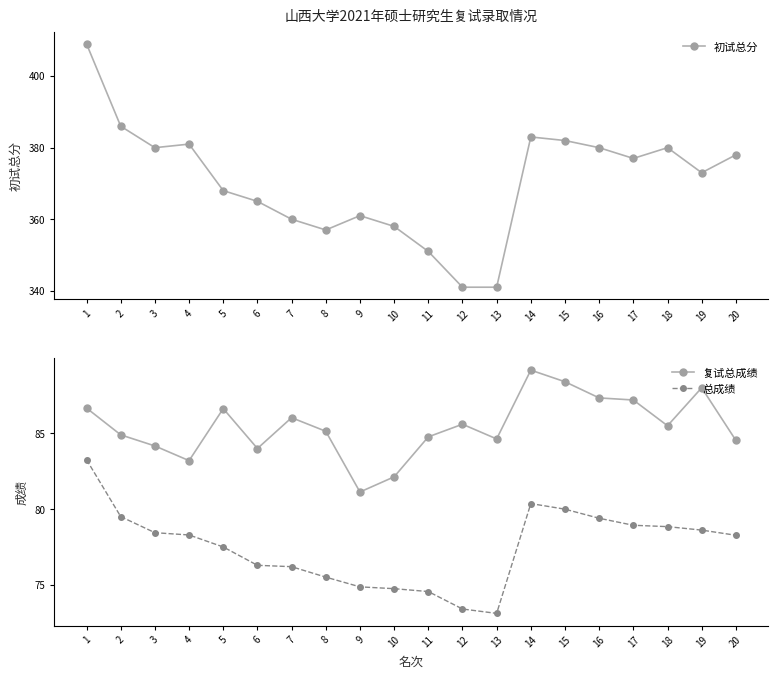

Which category has the lowest value in the 复试总成绩 series?

9